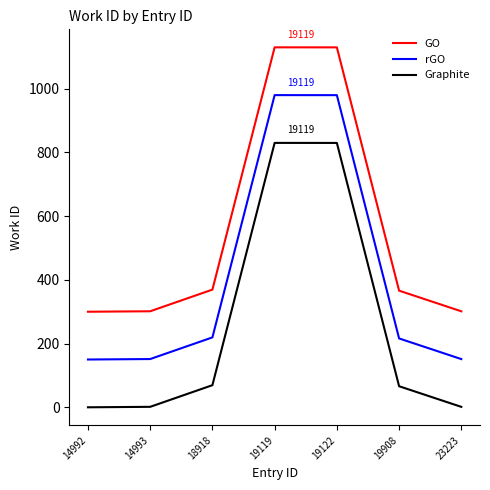

True or false: GO and Graphite intersect in this chart.

False